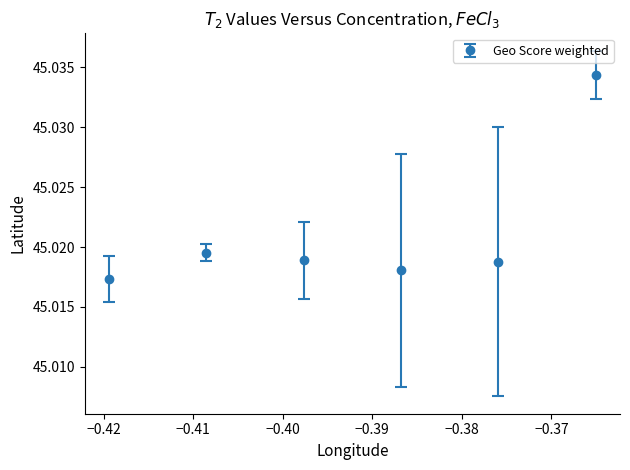

What is the sum of all values?

270.1